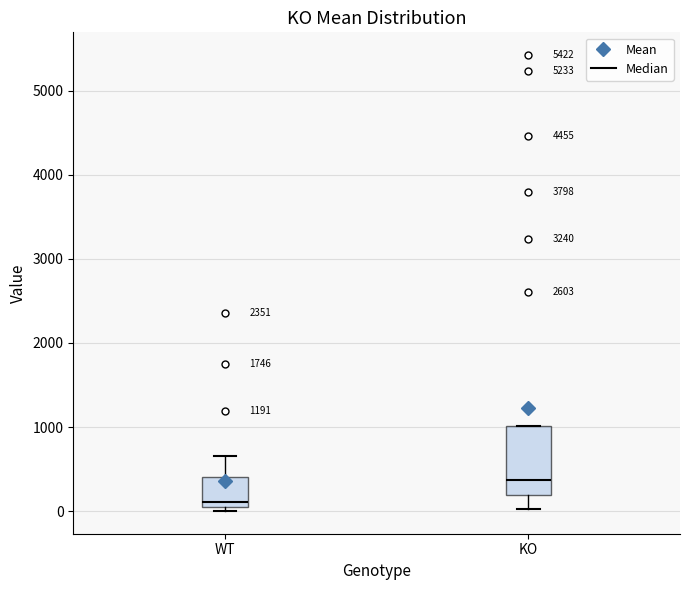

Comparing the boxes themselves (not the whiskers), which one is the tallest?

KO